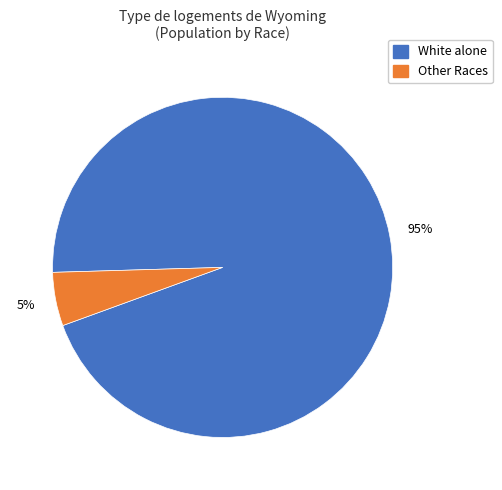

How many segments does this pie chart have?

2